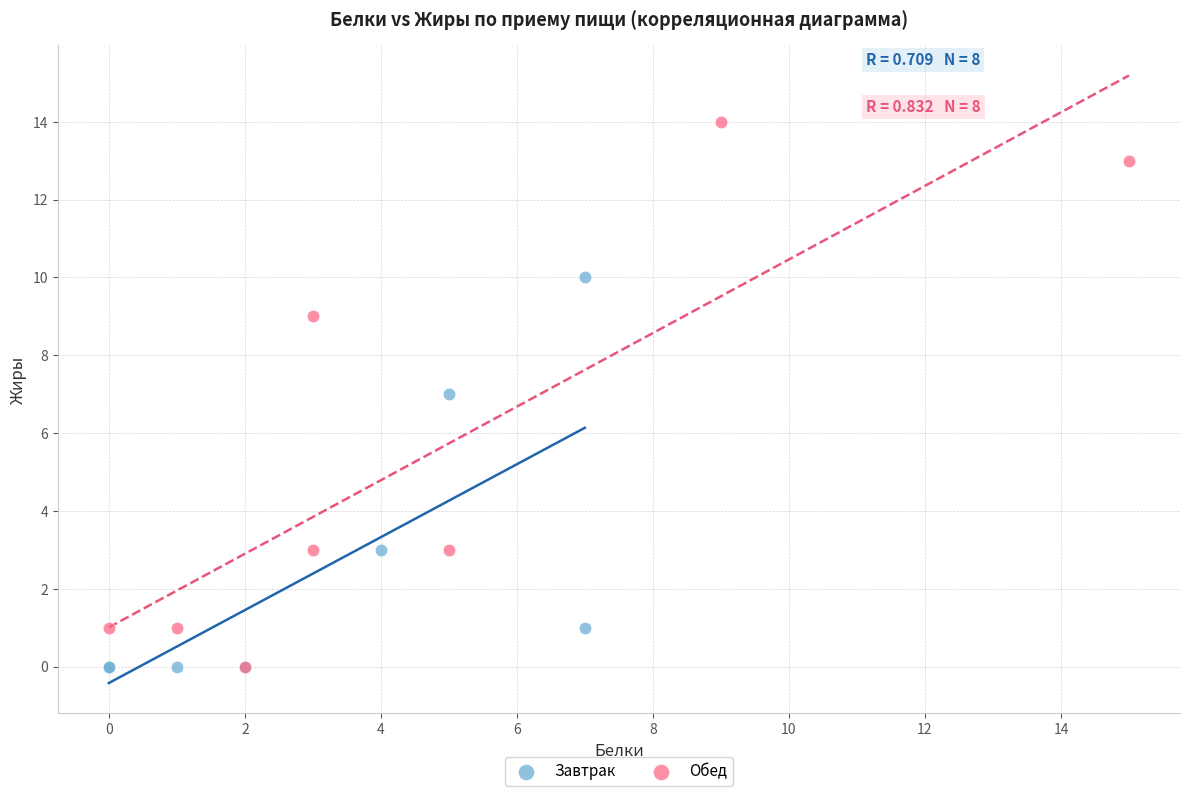

Which series contains the highest Y value?

Обед